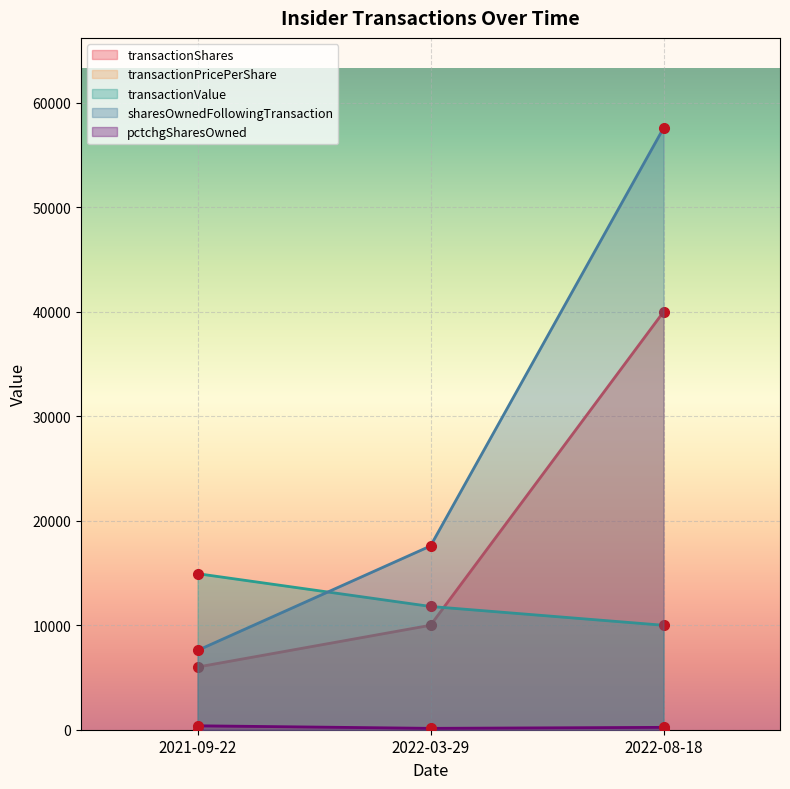

How many lines are shown in the chart?

5